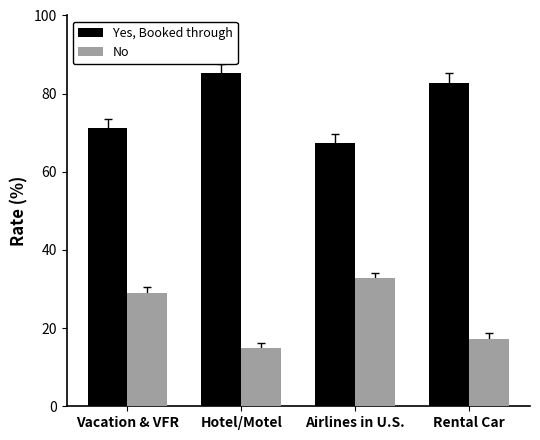

What is the difference between the maximum and minimum values in the Yes, Booked through series?

17.9